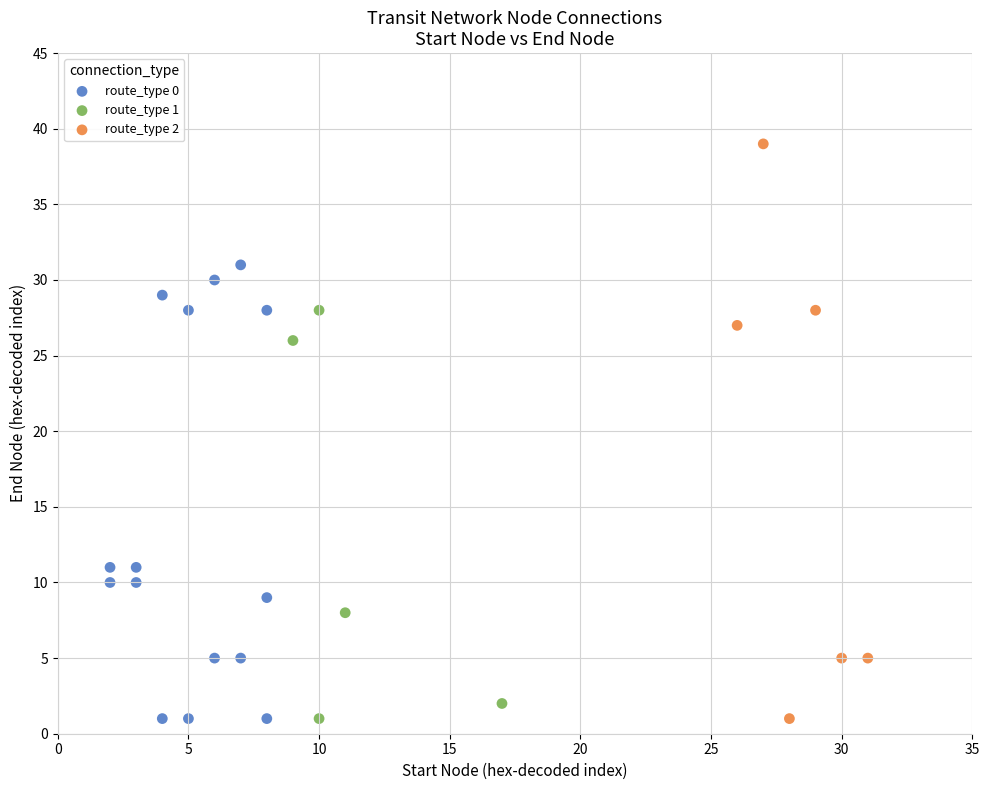

Which series reaches the maximum Y coordinate?

route_type 2